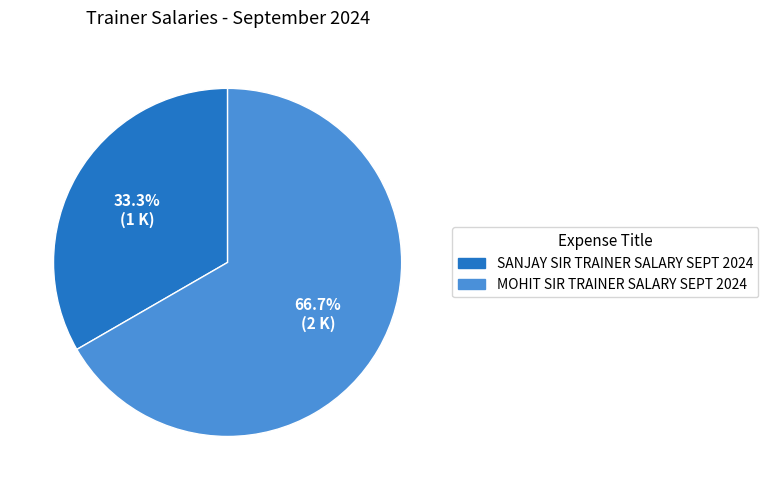

Between MOHIT SIR TRAINER SALARY SEPT 2024 and SANJAY SIR TRAINER SALARY SEPT 2024, which is larger?

MOHIT SIR TRAINER SALARY SEPT 2024